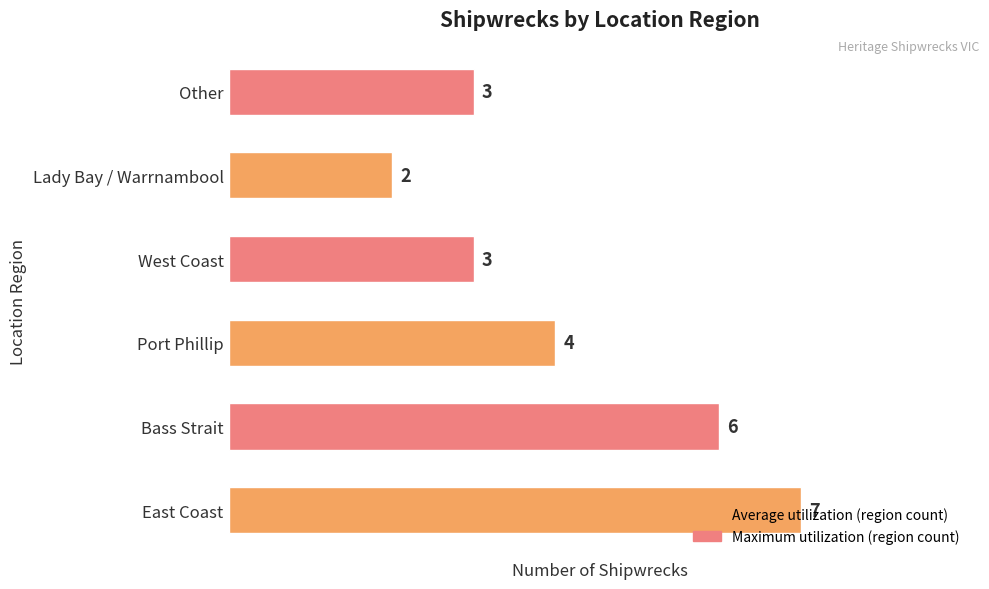

Where is the data nearest to the value 4?

Port Phillip